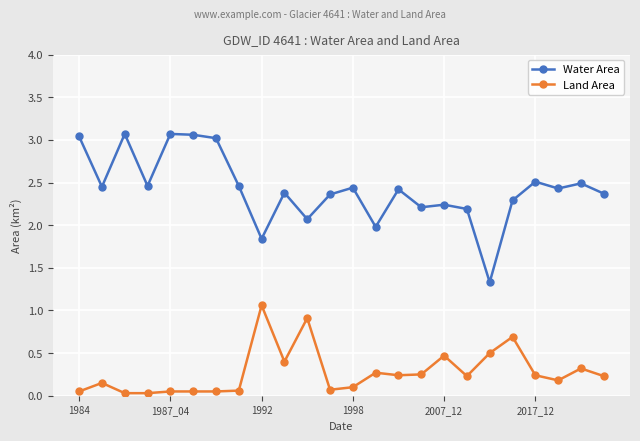

What is the sum of all Land Area values?

6.6